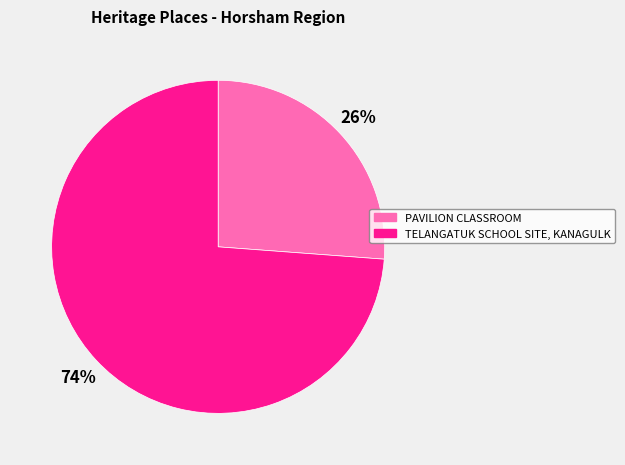

To the nearest percent, what portion does PAVILION CLASSROOM represent?

26%